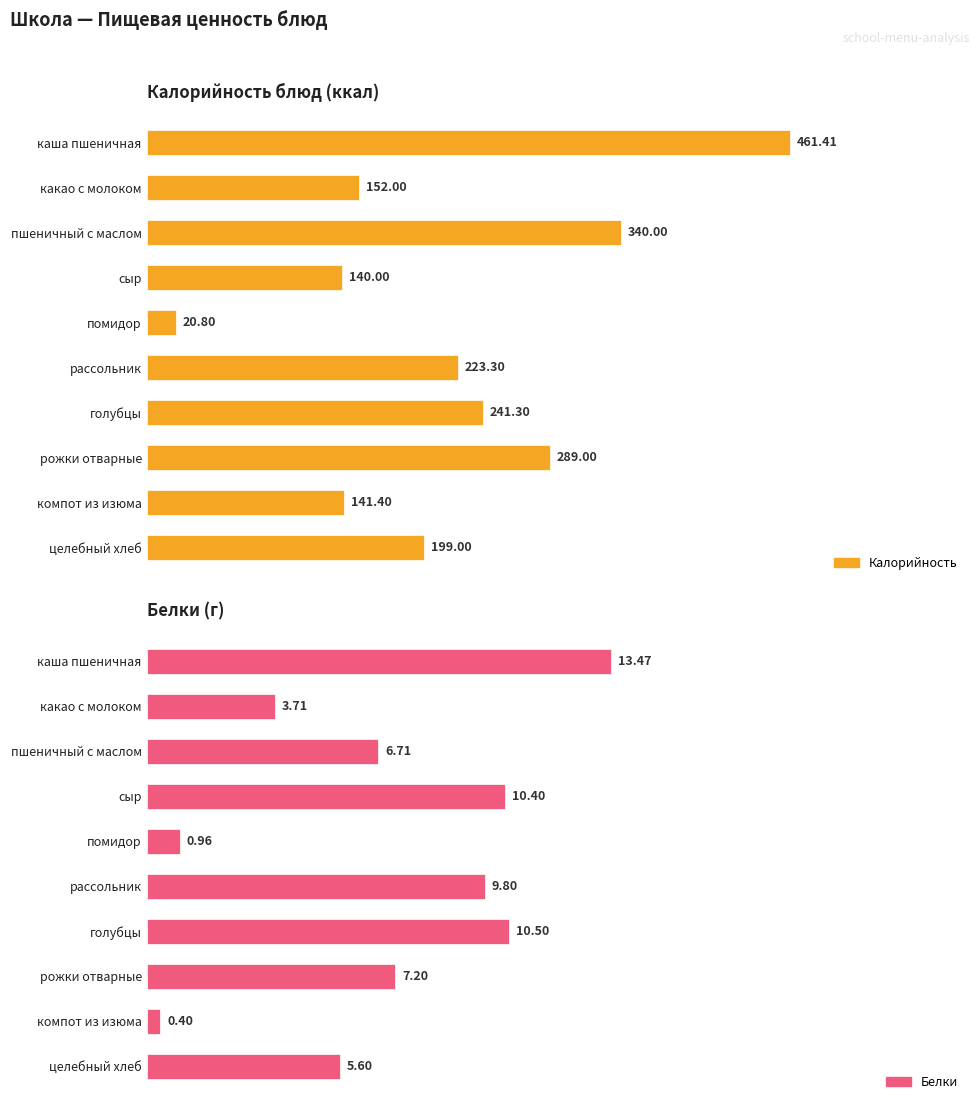

How many distinct data groups are displayed?

2